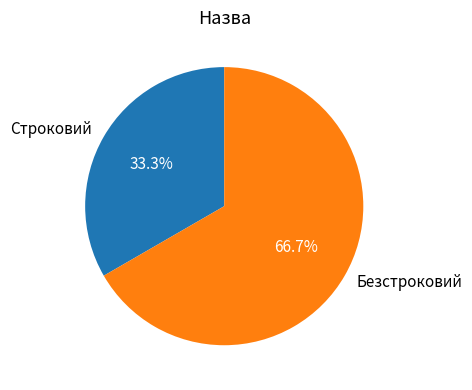

Combined, what portion of the pie is Безстроковий and Строковий?

100.0%